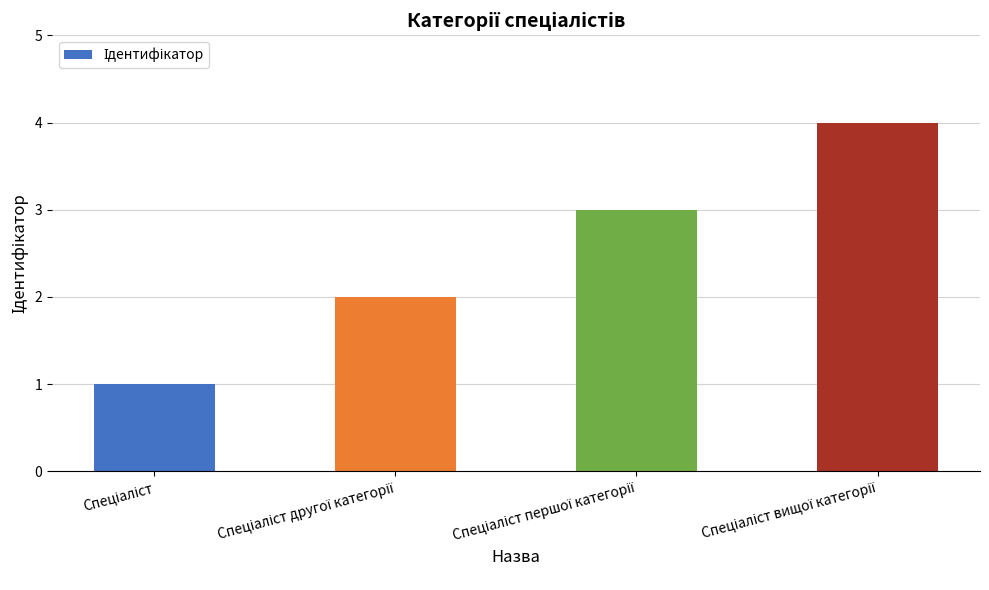

What is the maximum value shown in the chart?

4